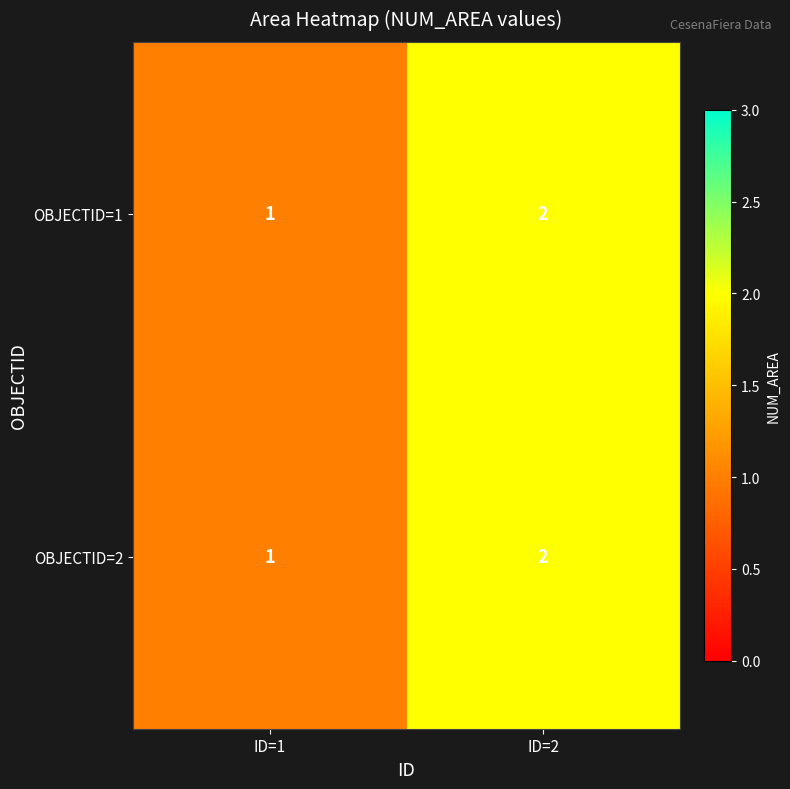

What is the total value across all series at ID=2?

4